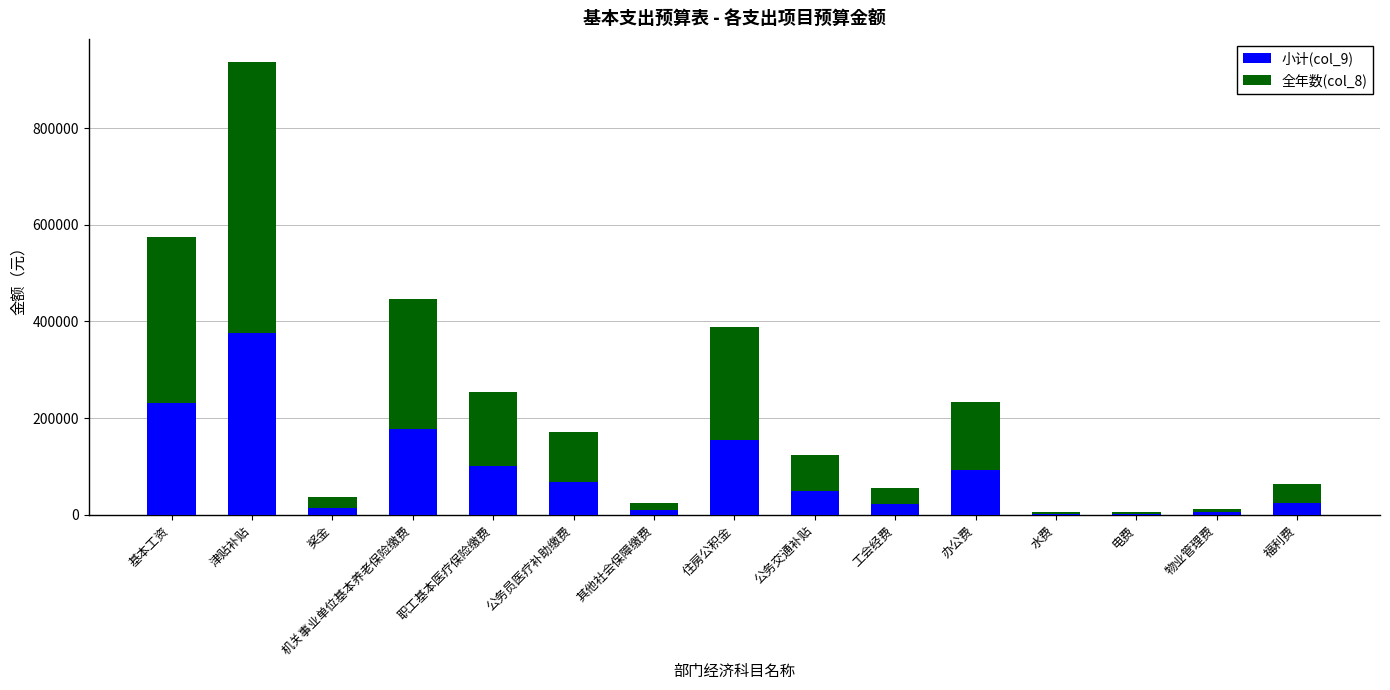

Where is 小计(col_9) nearest to the value 188762?

机关事业单位基本养老保险缴费